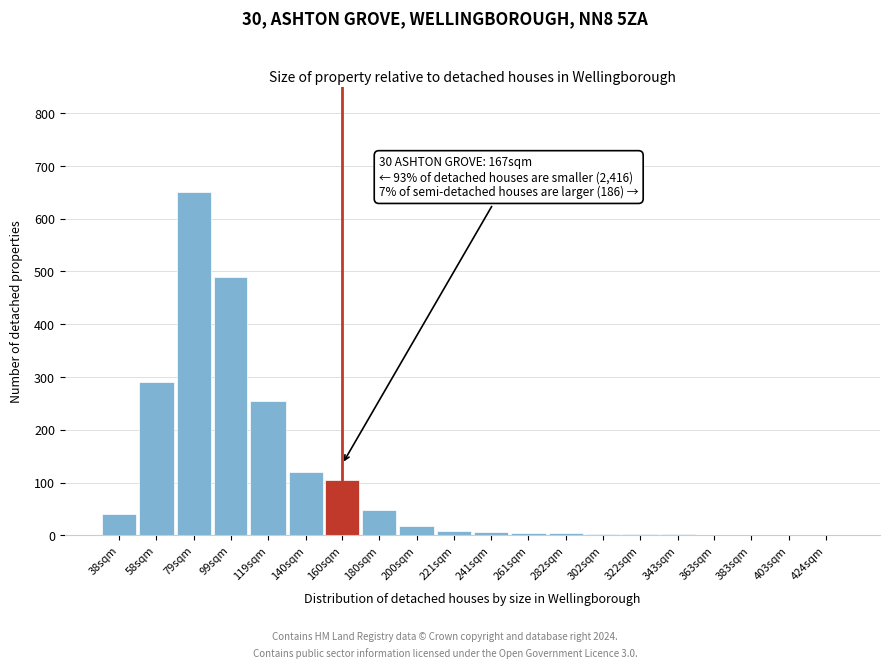

The chart shows a value of 650 at 79sqm. True or false?

True